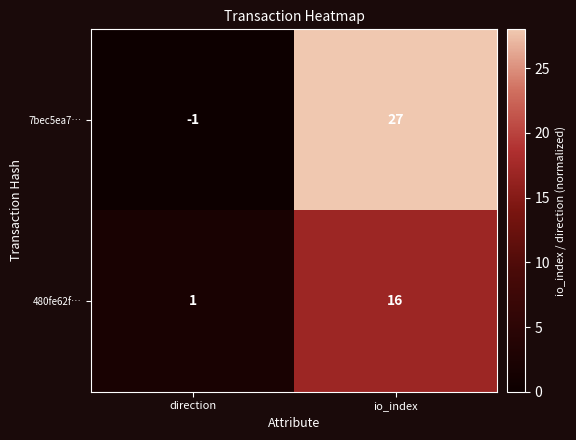

At which label does 7bec5ea7… reach its minimum?

direction